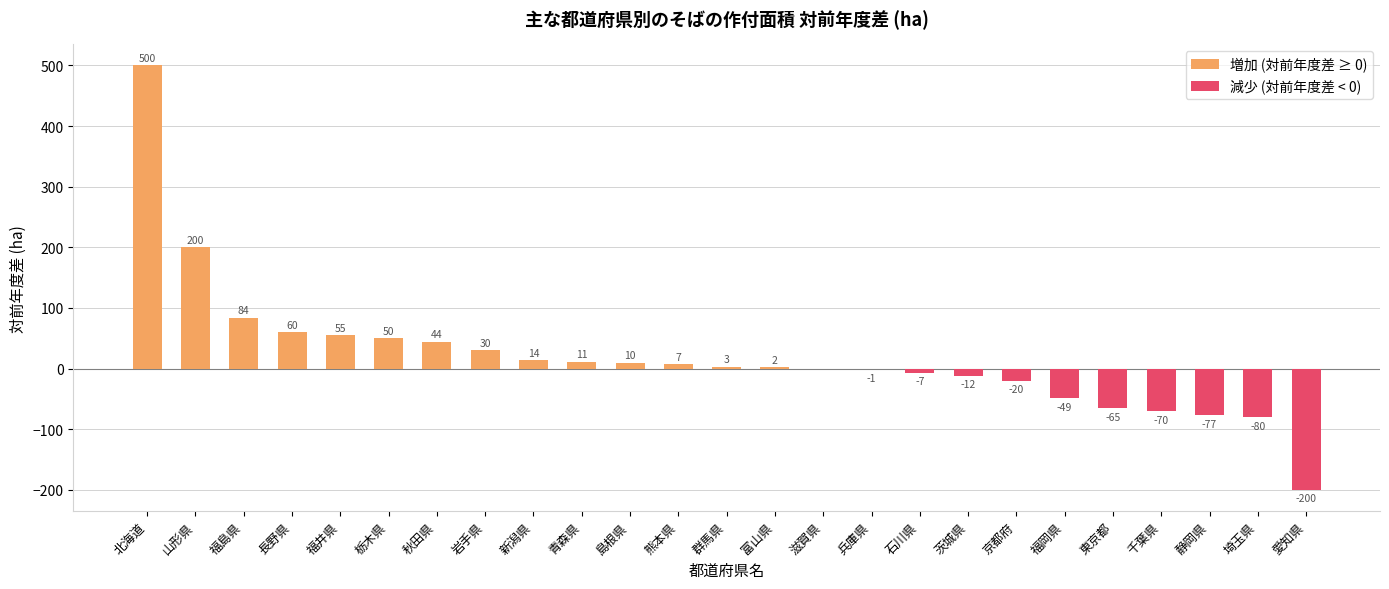

Is it true that 減少 (対前年度差 < 0) equals -77 at 静岡県?

True